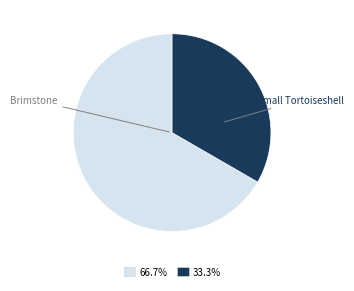

Does any single category account for the majority?

Yes